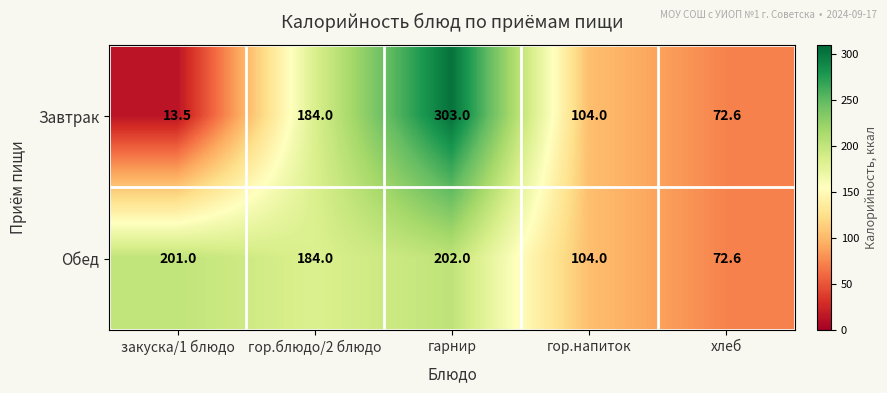

True or false: Обед has a value of 104.0 at гор.напиток.

True